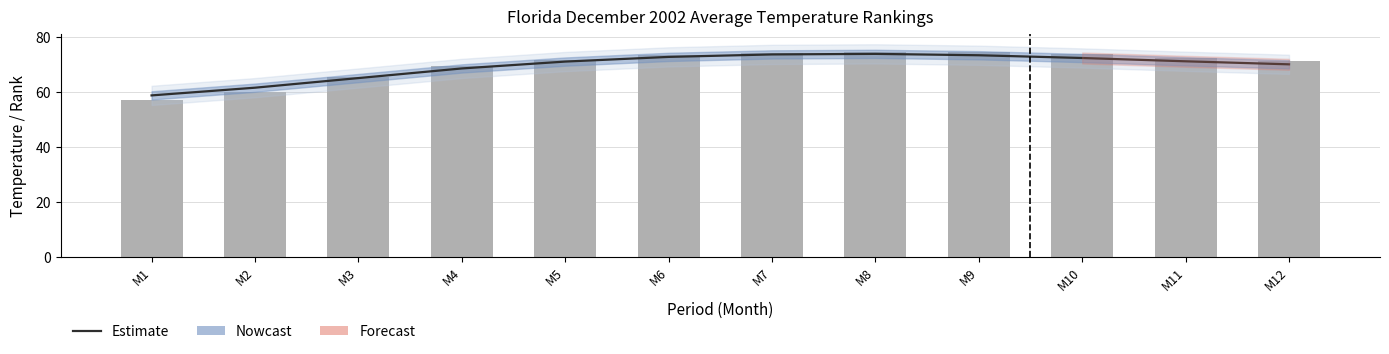

At which category is the sum across all series the highest?

M8